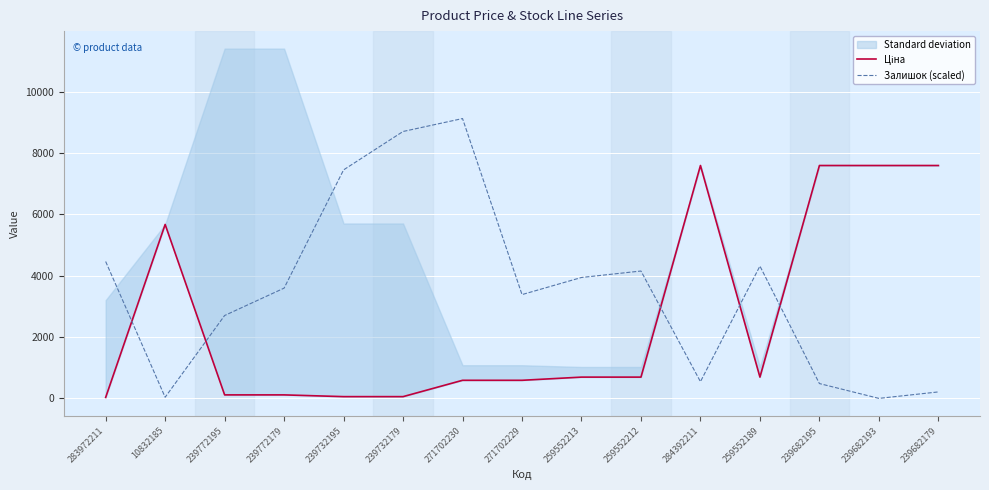

What is the maximum value for Залишок (scaled)?

9128.0